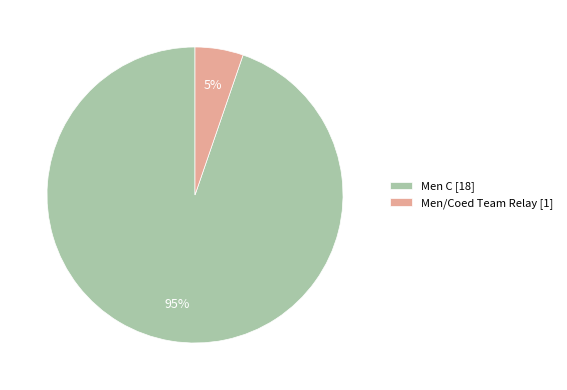

What is the majority slice?

Men C